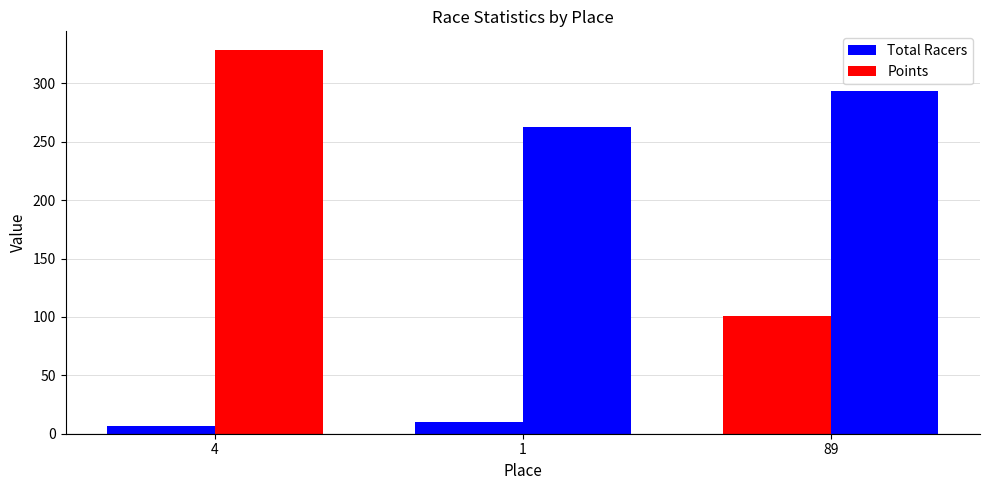

Are the bars horizontal?

No